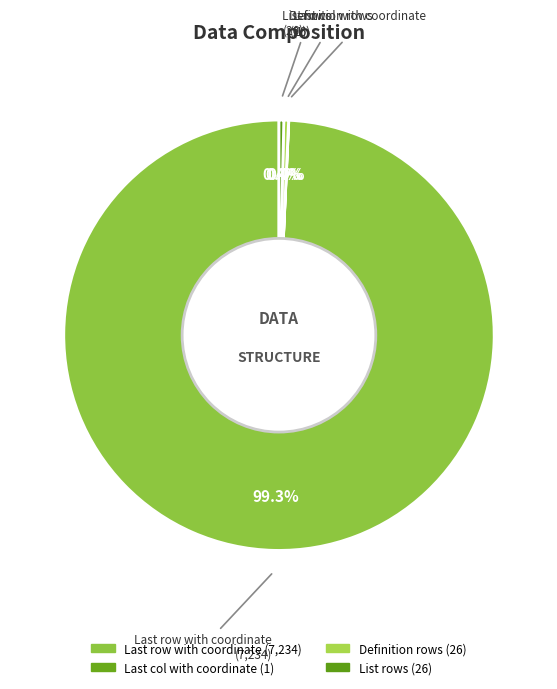

What is the majority slice?

Last row with coordinate